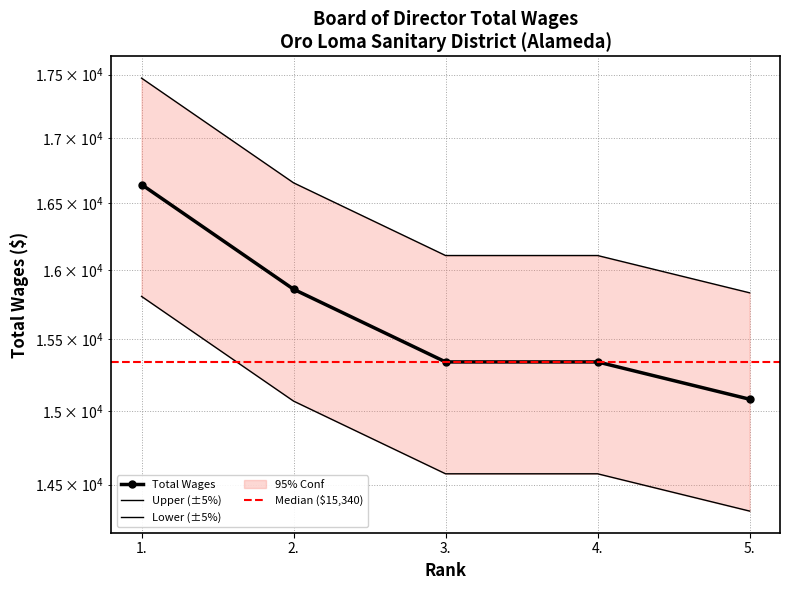

Where does the data first go above 15340?

1.